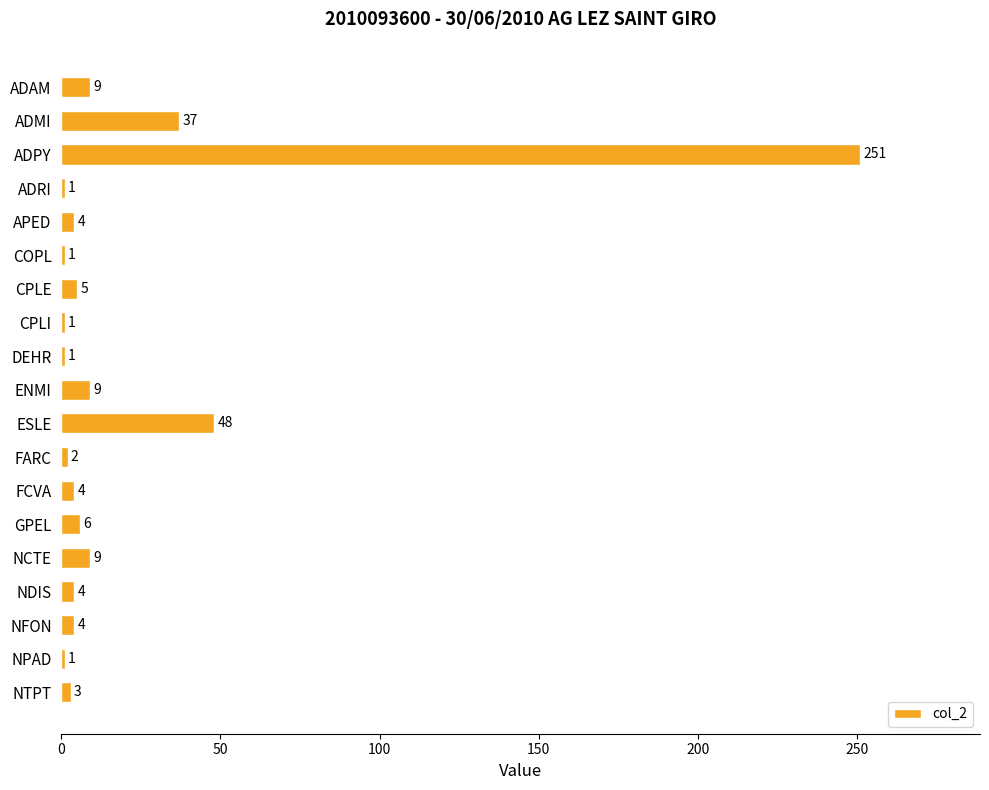

What is the ratio of the value at ADMI to the value at FARC?

18.5